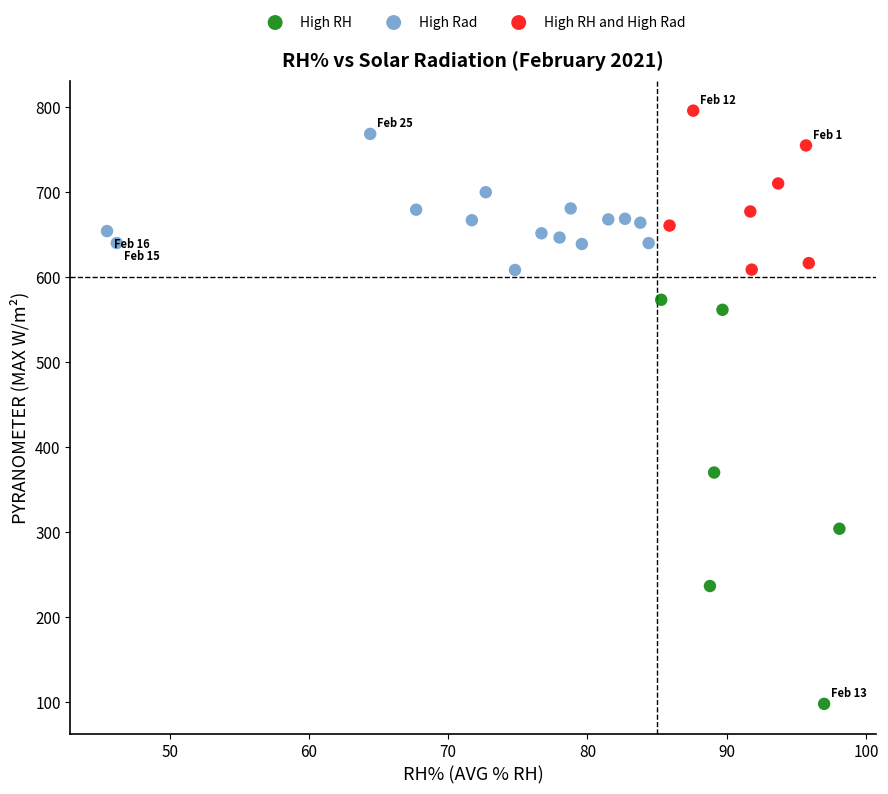

Which series has the widest spread of Y values?

High RH